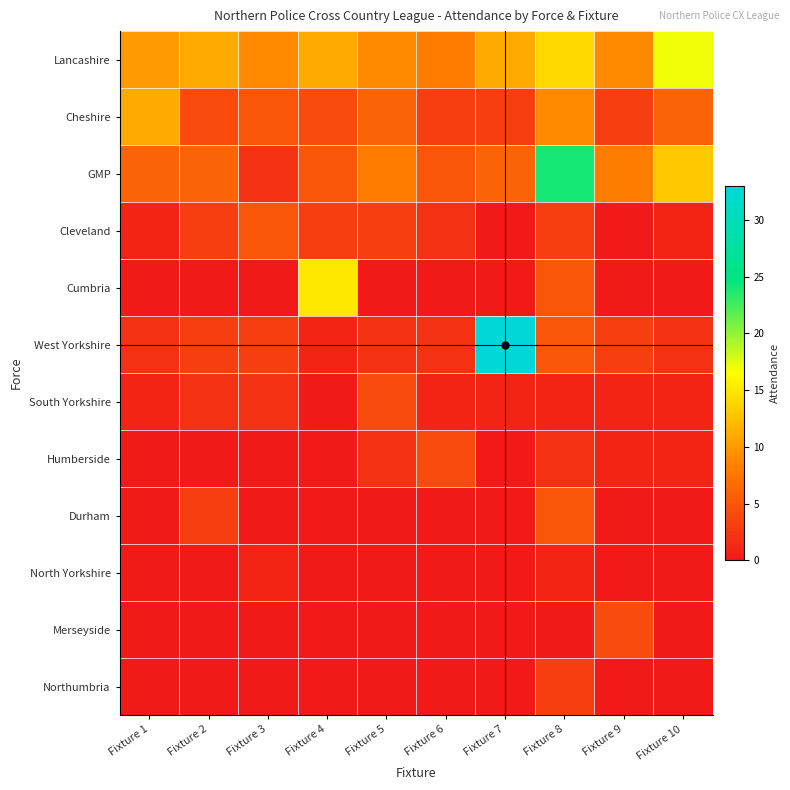

At how many categories does at least one series exceed 7?

10